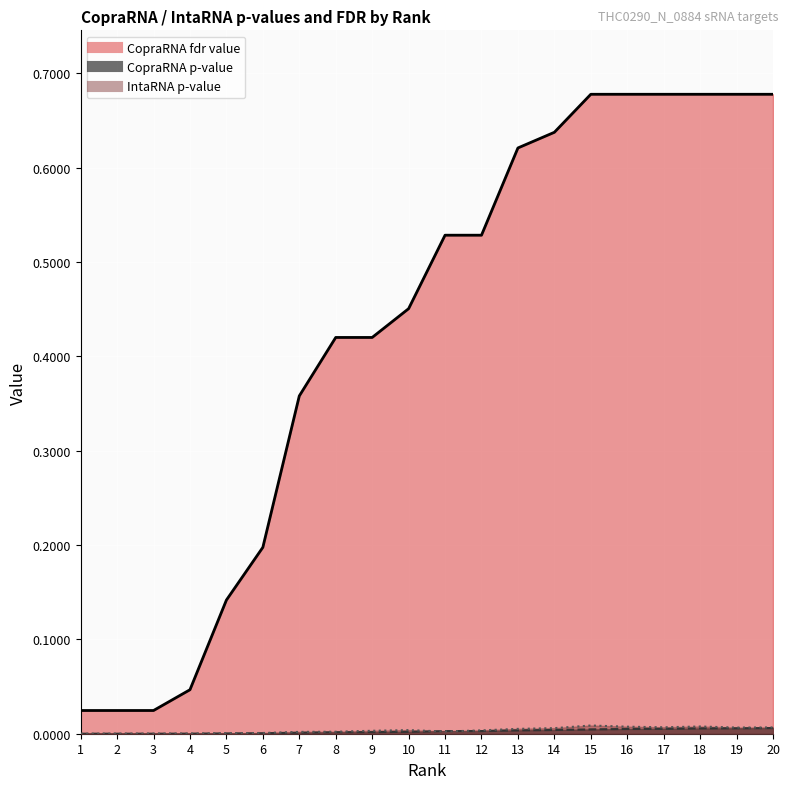

The value of IntaRNA p-value at 1 is 0.0. True or false?

True